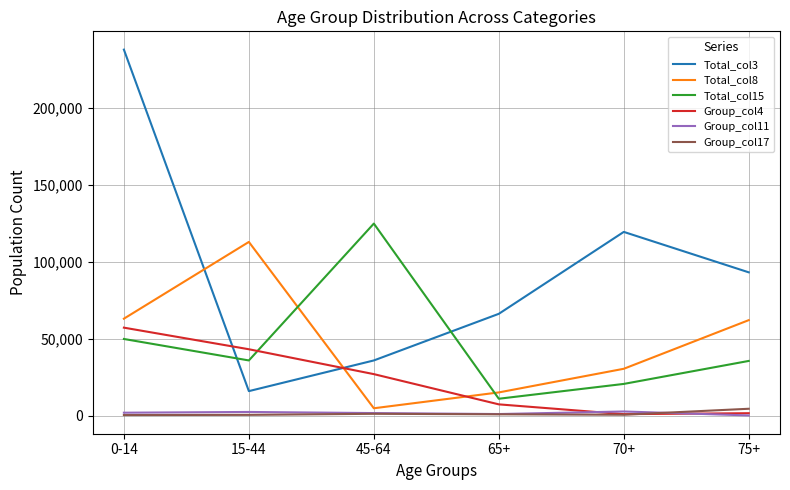

True or false: Total_col3 and Group_col17 intersect in this chart.

False